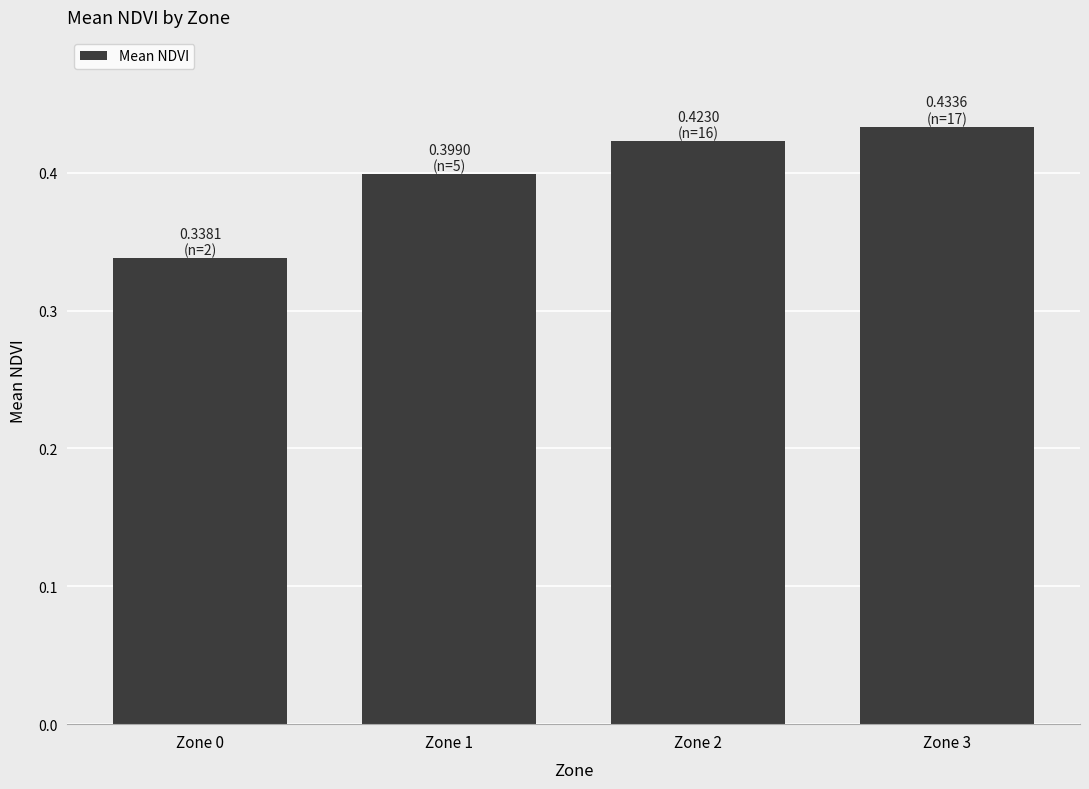

Is it true that the value at Zone 3 is 0.4?

True